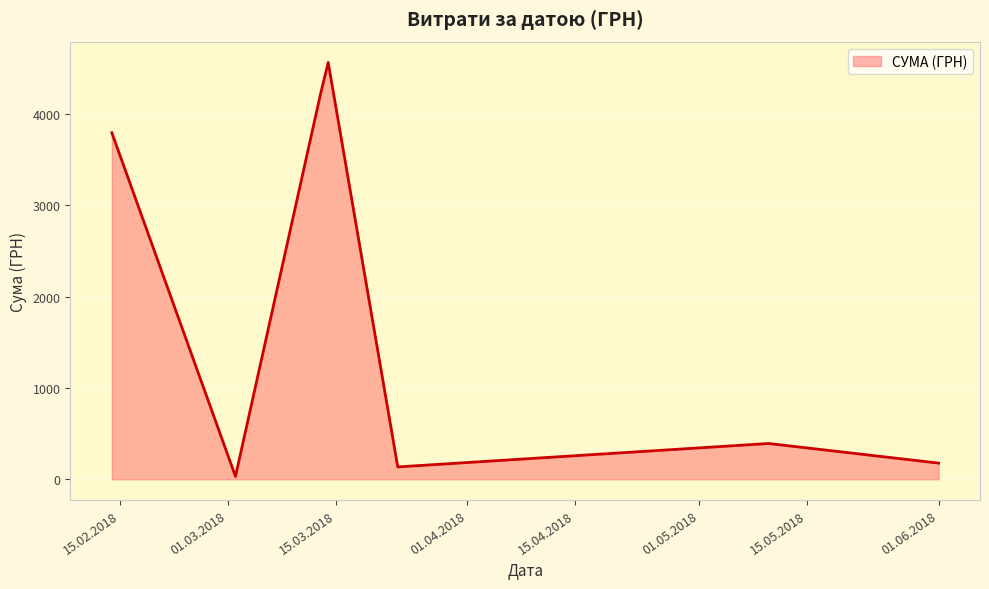

What is the maximum value shown in the chart?

4565.6